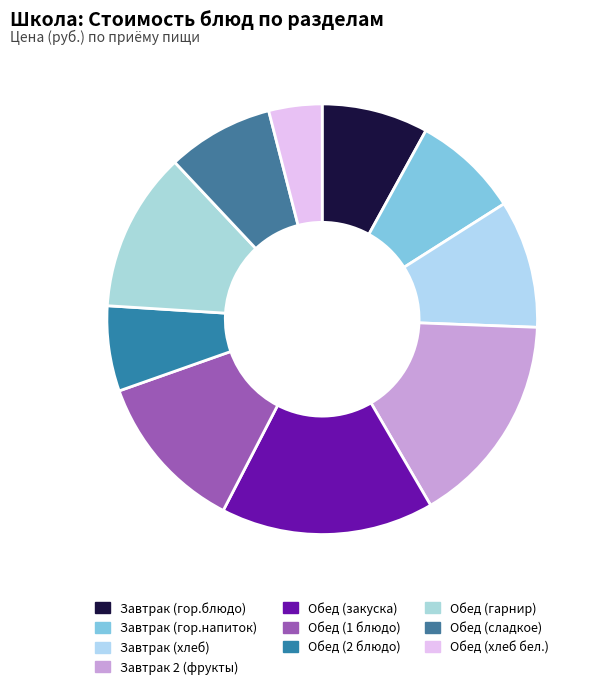

How many slices are in this pie chart?

10